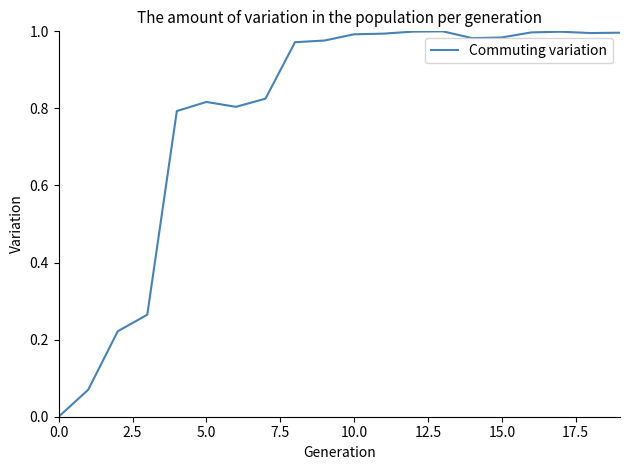

What is the sum of all values?

15.7